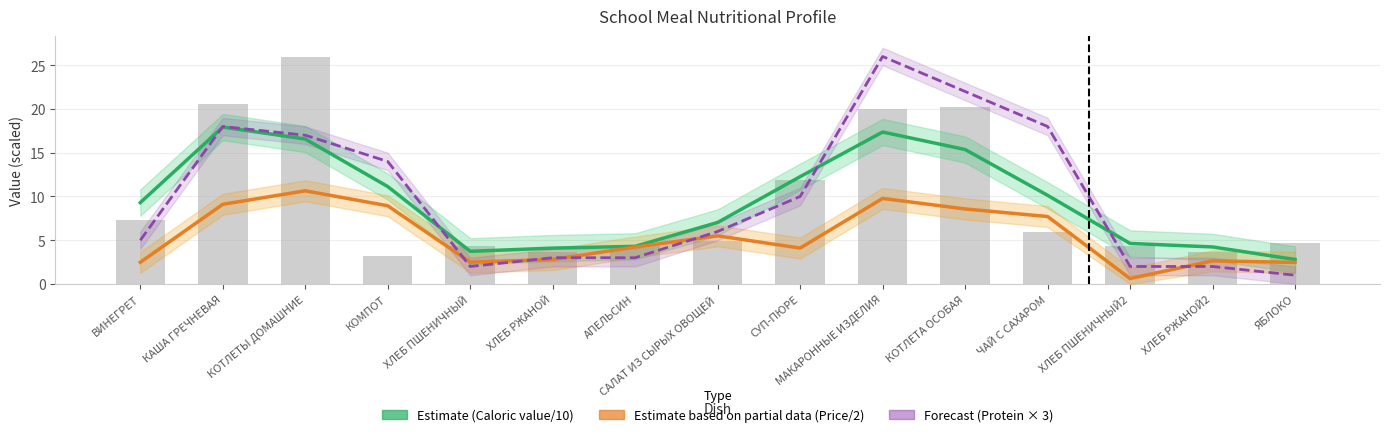

Is the value of Estimate (Caloric value/10) at СУП-ПЮРЕ greater than the value of Forecast (Protein × 3) at ЧАЙ С САХАРОМ?

No